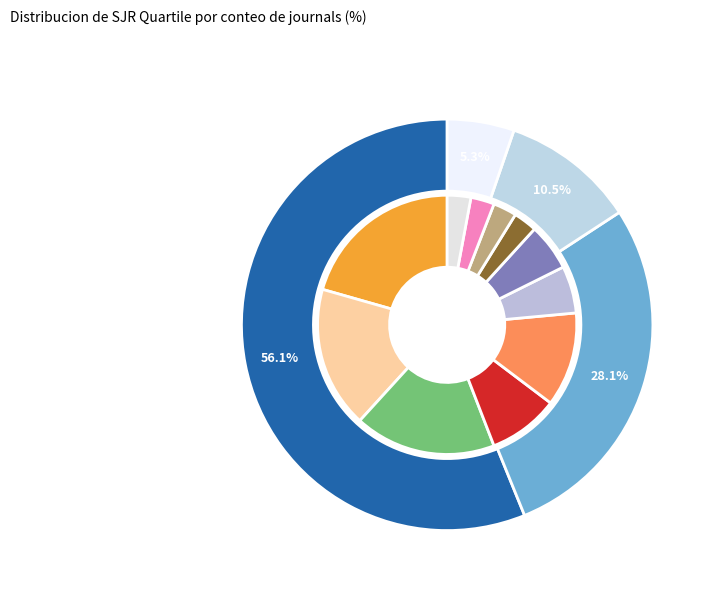

What percentage is the Q3 slice, to the nearest percent?

11%